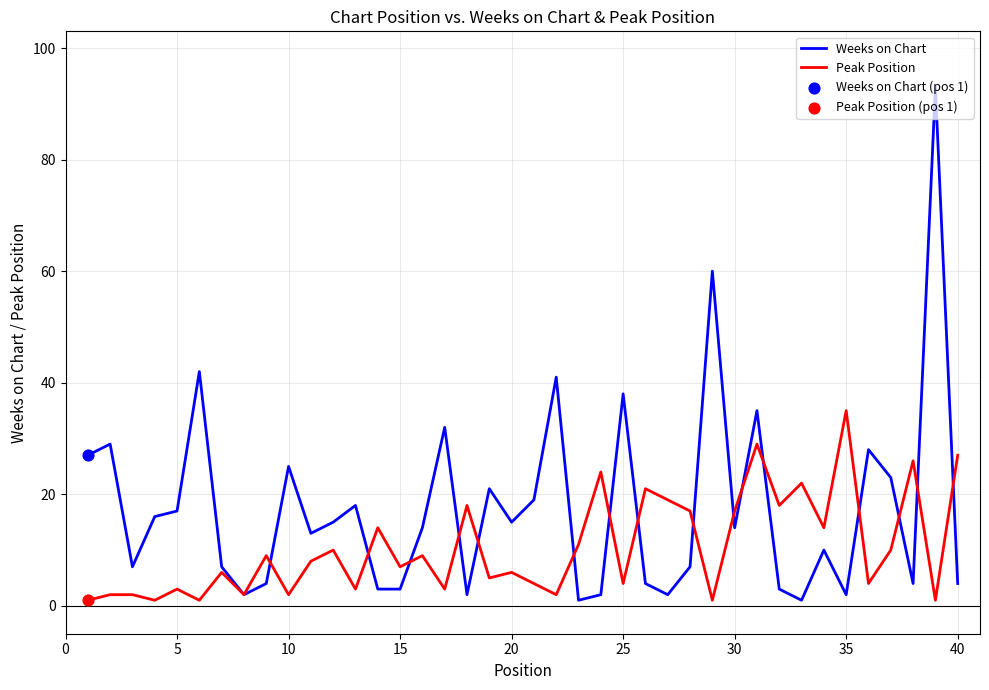

Which series has the widest spread of values?

Weeks on Chart